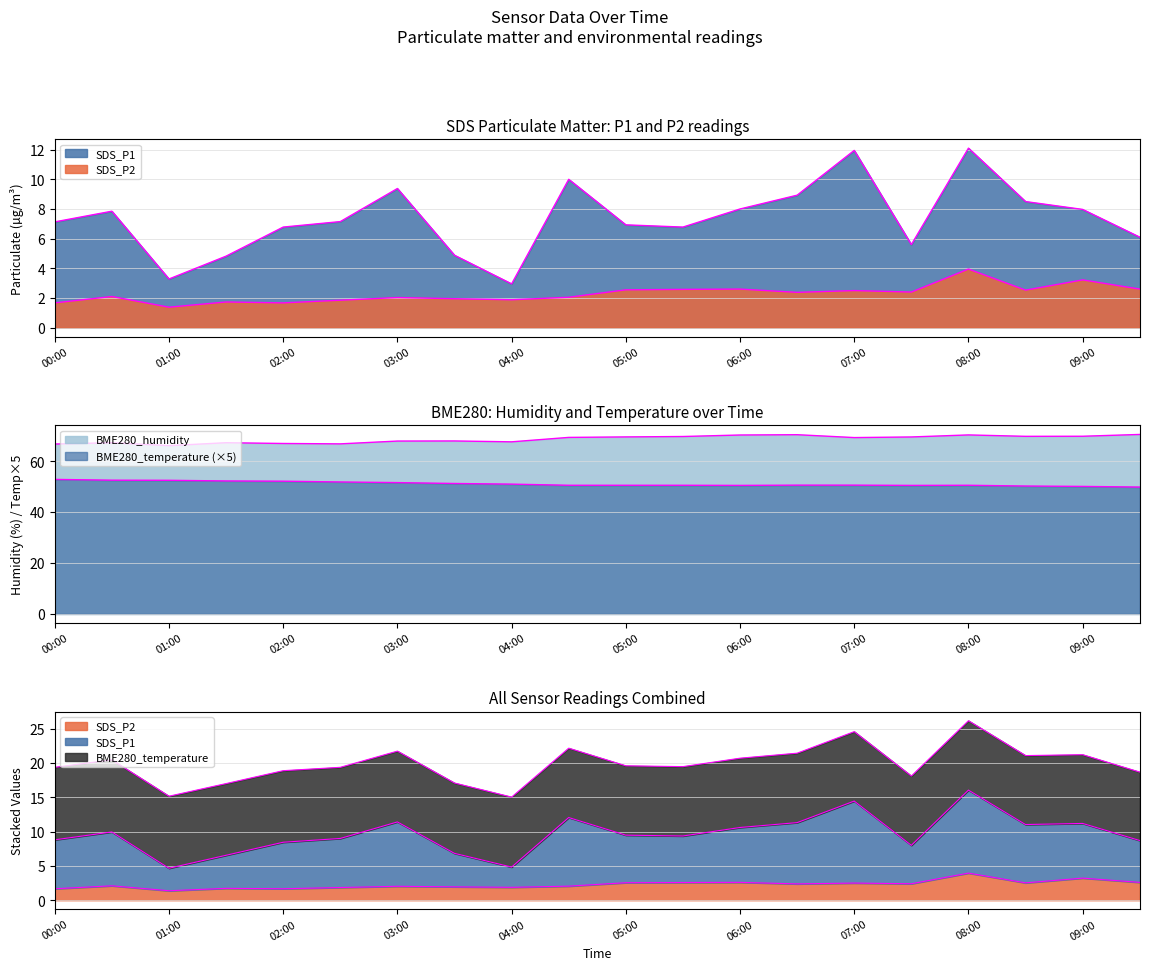

Which series has the widest spread of values?

SDS_P1